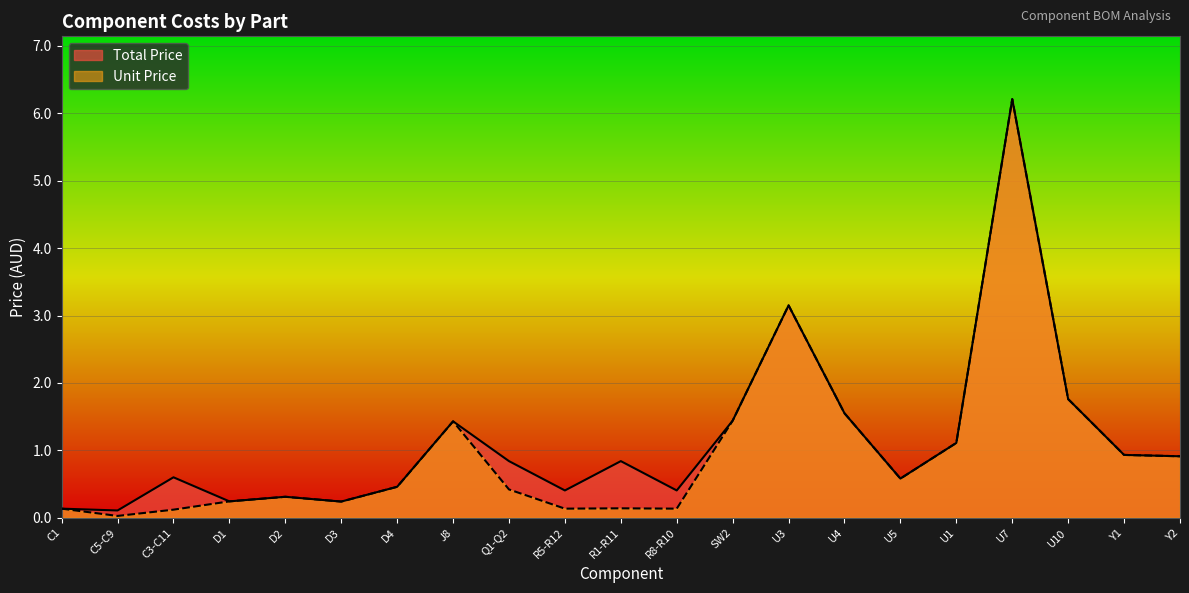

The Unit Price series shows 0.2 at R5-R12. True or false?

False